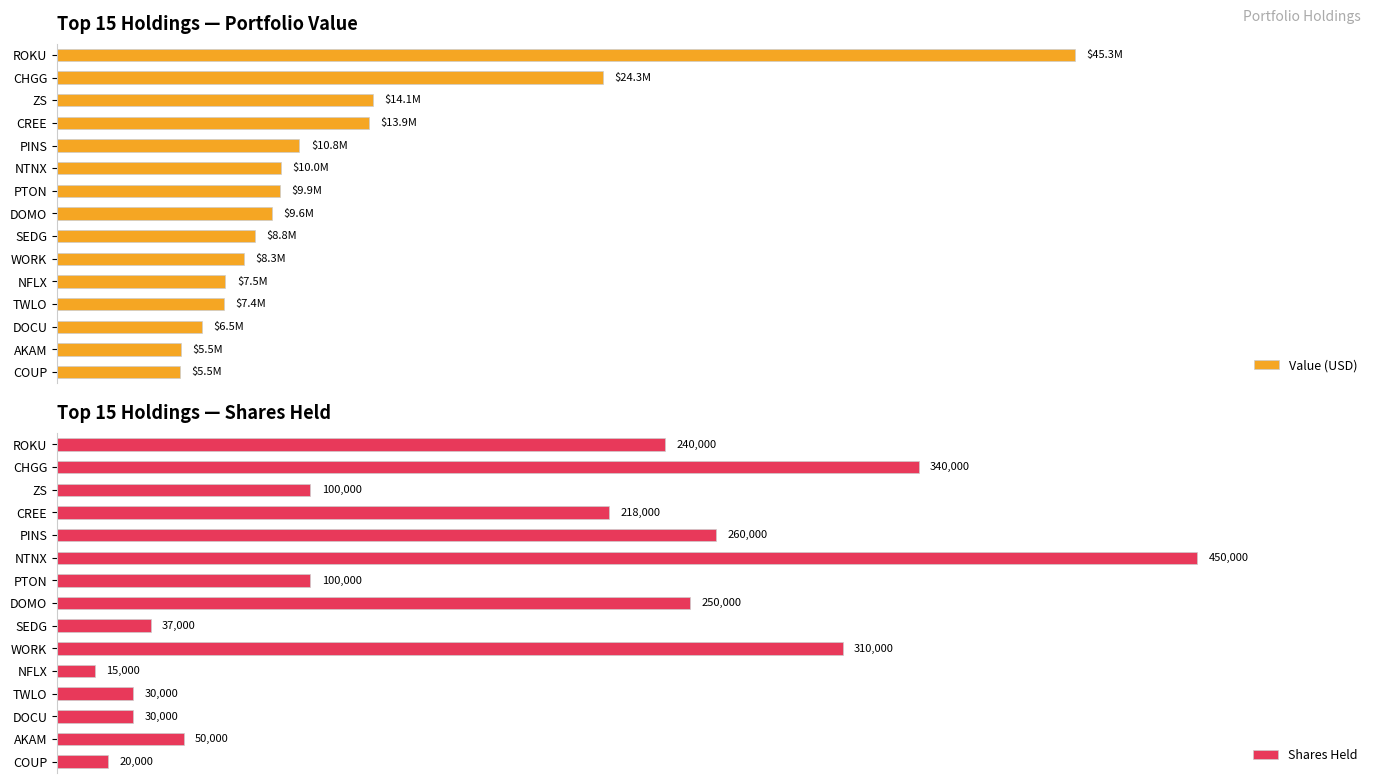

What is the difference between the maximum and second lowest values in the Value (USD) series?

39785000